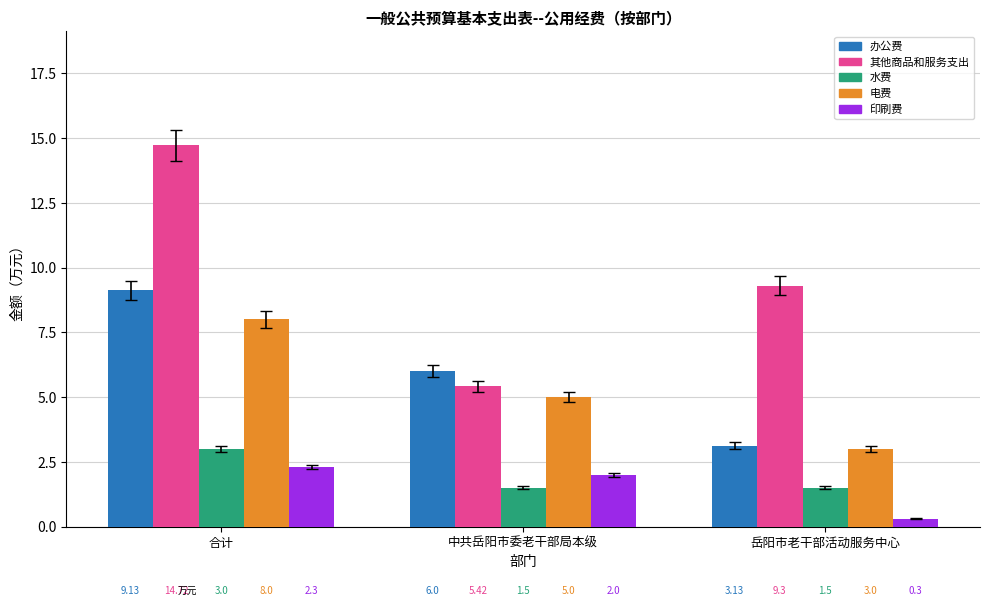

How many groups of bars are there?

3